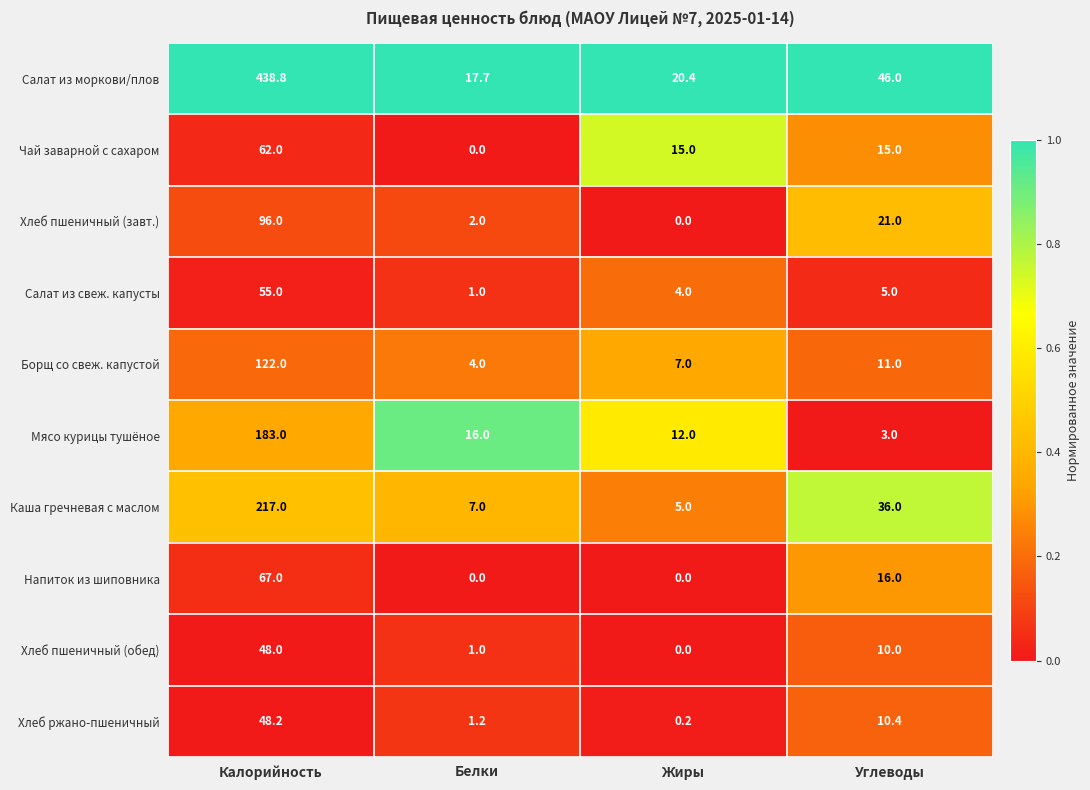

Rank the series at Углеводы from lowest to highest value.

Мясо курицы тушёное, Салат из свеж. капусты, Хлеб пшеничный (обед), Хлеб ржано-пшеничный, Борщ со свеж. капустой, Чай заварной с сахаром, Напиток из шиповника, Хлеб пшеничный (завт.), Каша гречневая с маслом, Салат из моркови/плов